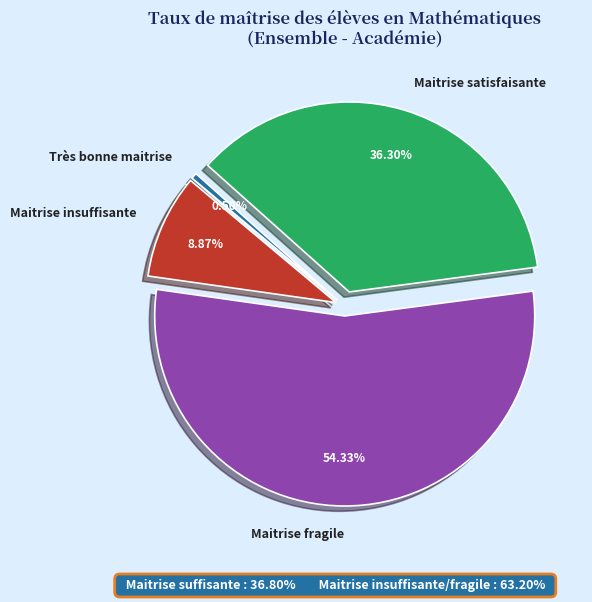

Combined, do Maitrise fragile and Maitrise satisfaisante account for over 50%?

Yes